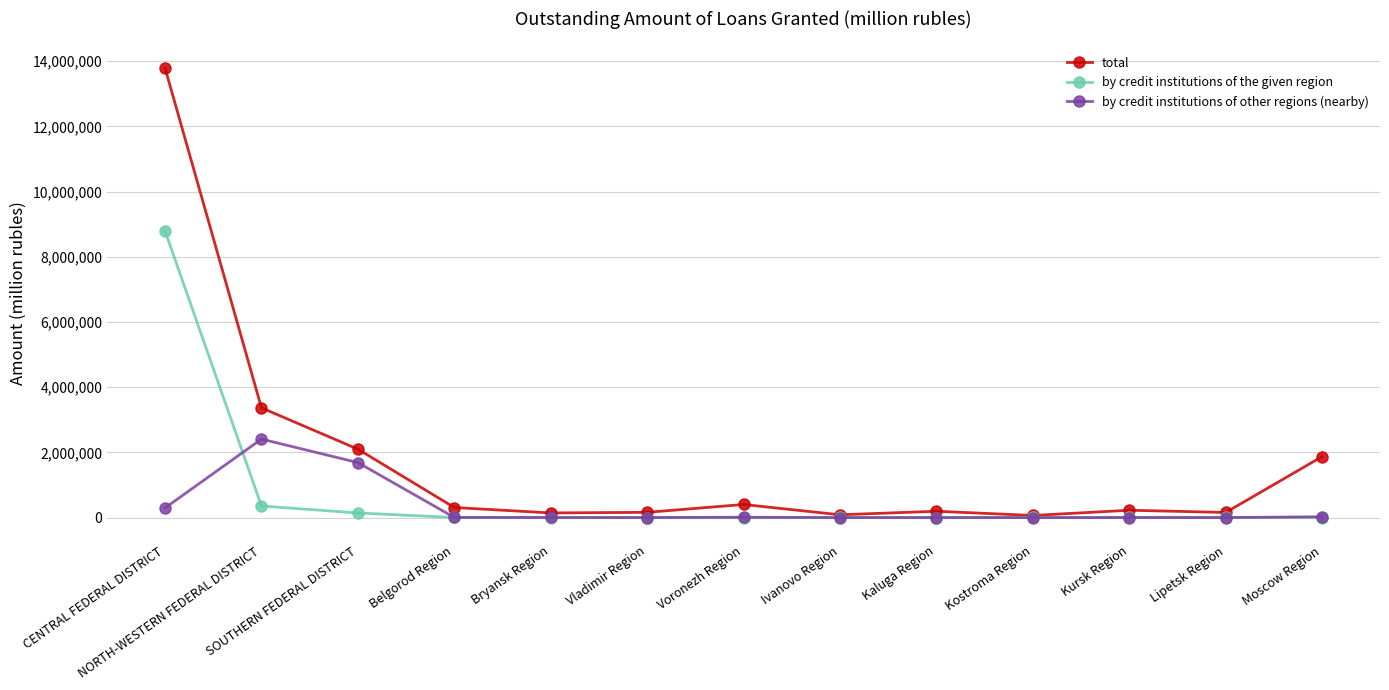

What is the greatest value displayed?

13788219